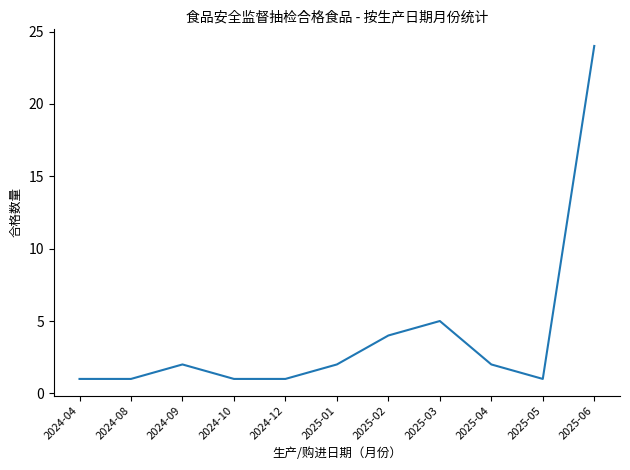

At which category does the chart reach its peak across all series?

2025-06